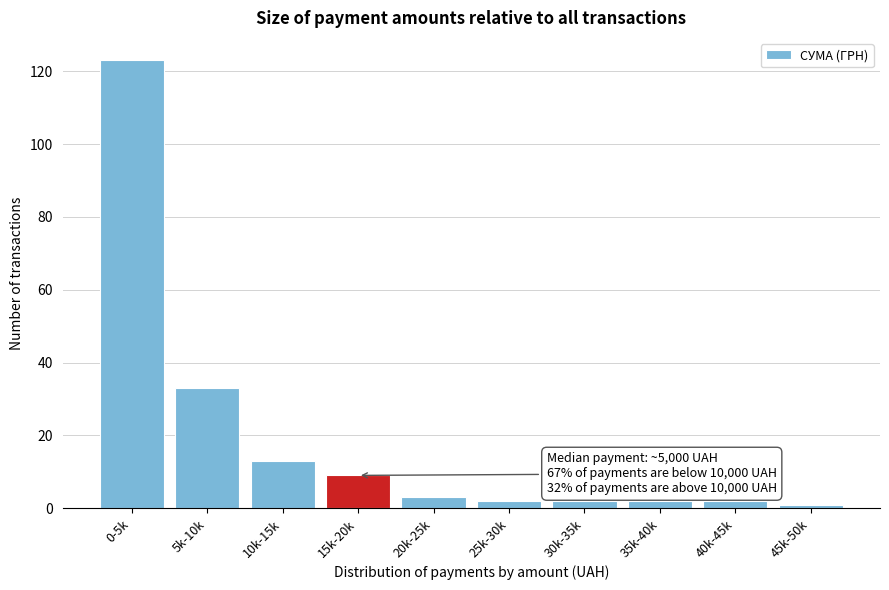

Reading right to left, extract all data points from this chart.

45k-50k=1	40k-45k=2	35k-40k=2	30k-35k=2	25k-30k=2	20k-25k=3	15k-20k=9	10k-15k=13	5k-10k=33	0-5k=123